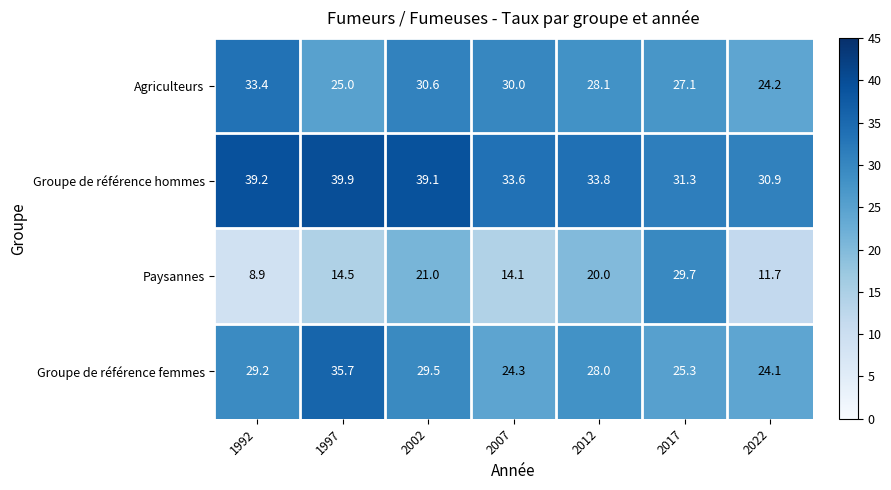

Which category has the highest value across all series?

1997